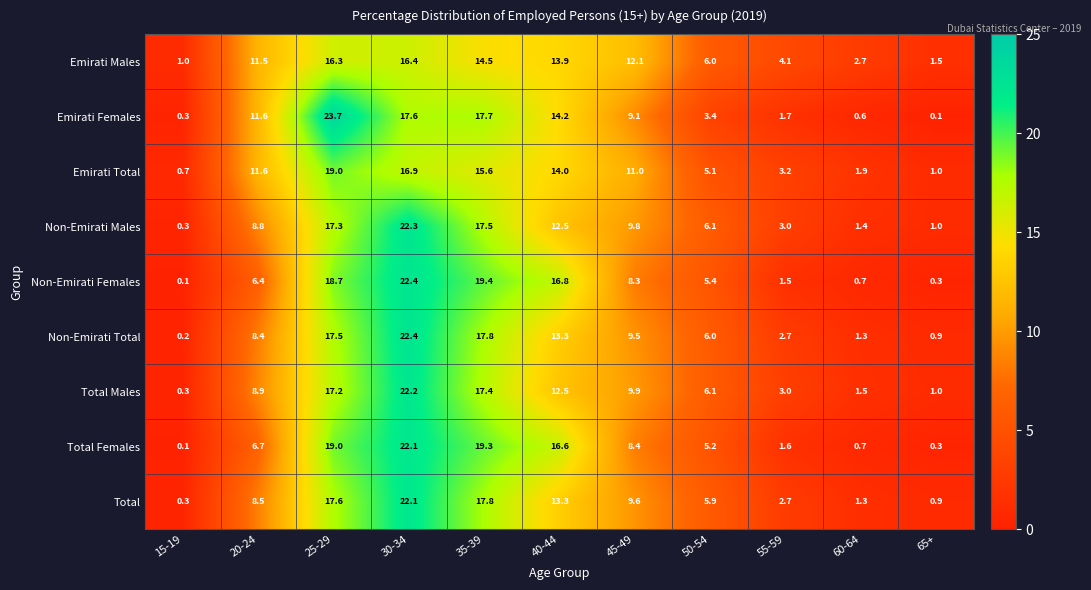

Which label corresponds to the largest value in the chart?

25-29